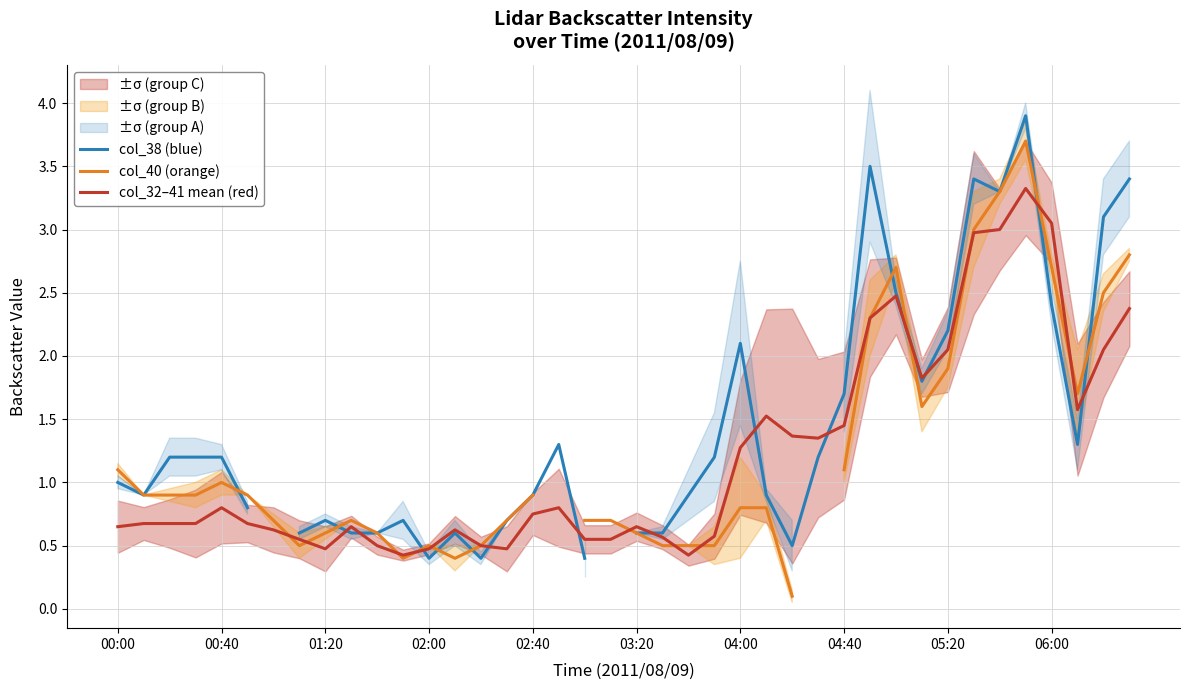

The col_32–41 mean (red) series shows 1.3 at 04:00. True or false?

True